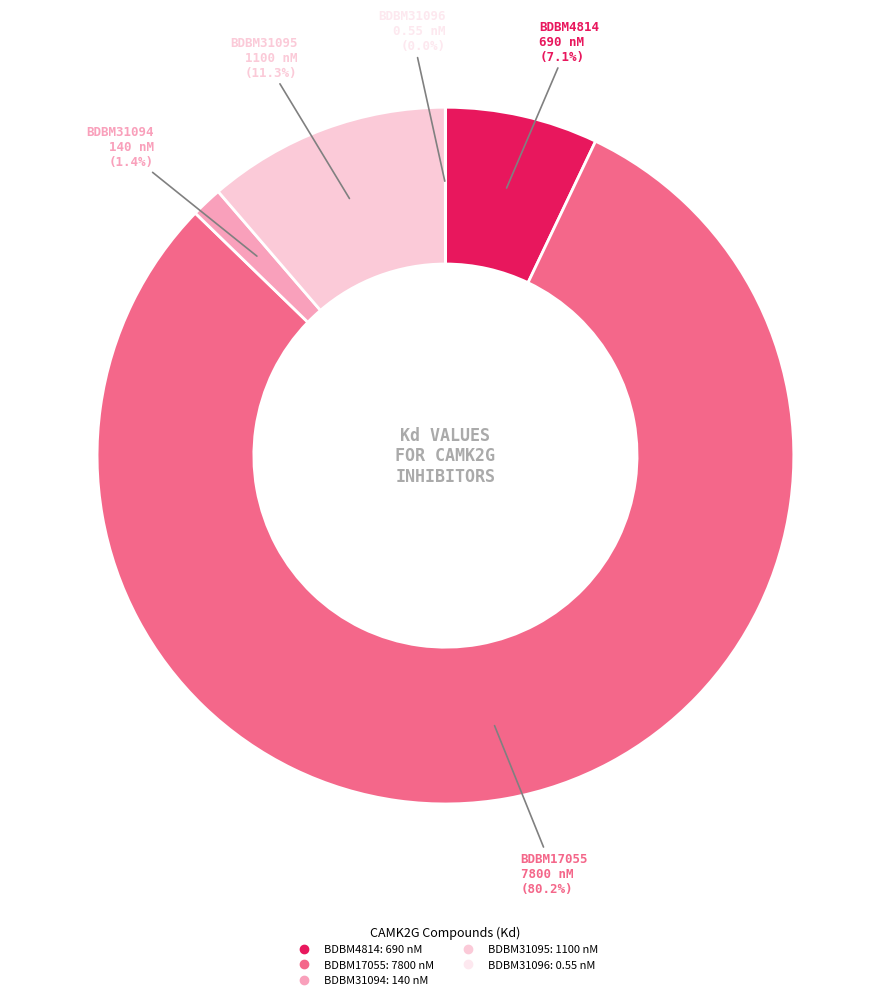

To the nearest percent, what is the average slice percentage?

20%